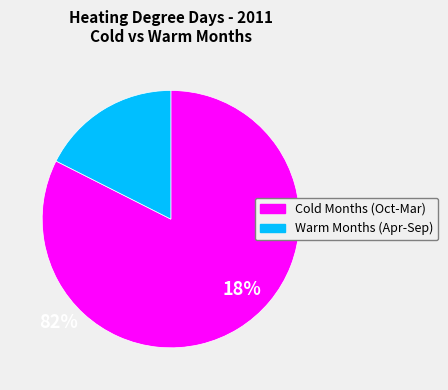

Is there any slice that represents more than half of the pie?

Yes